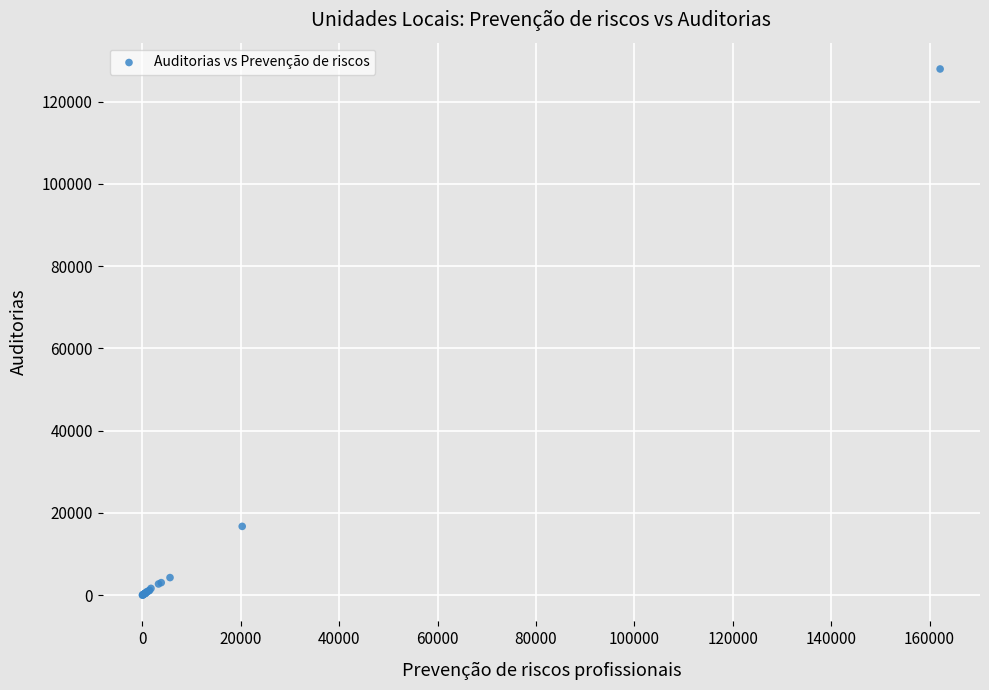

What Y value in the scatter plot is closest to 63969?

16709